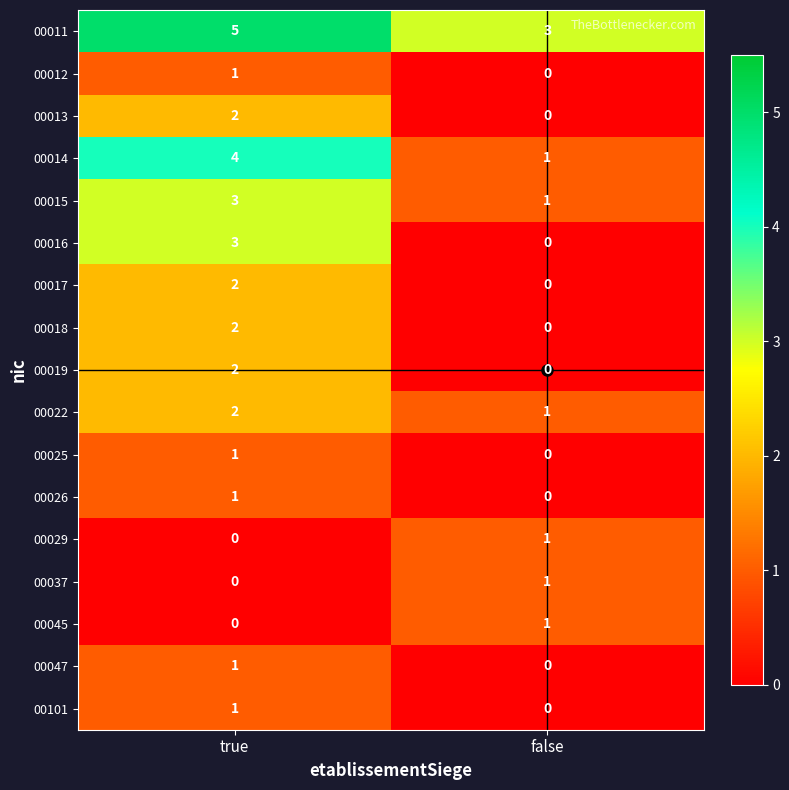

List the labels in order of 00026 value, largest first.

true, false